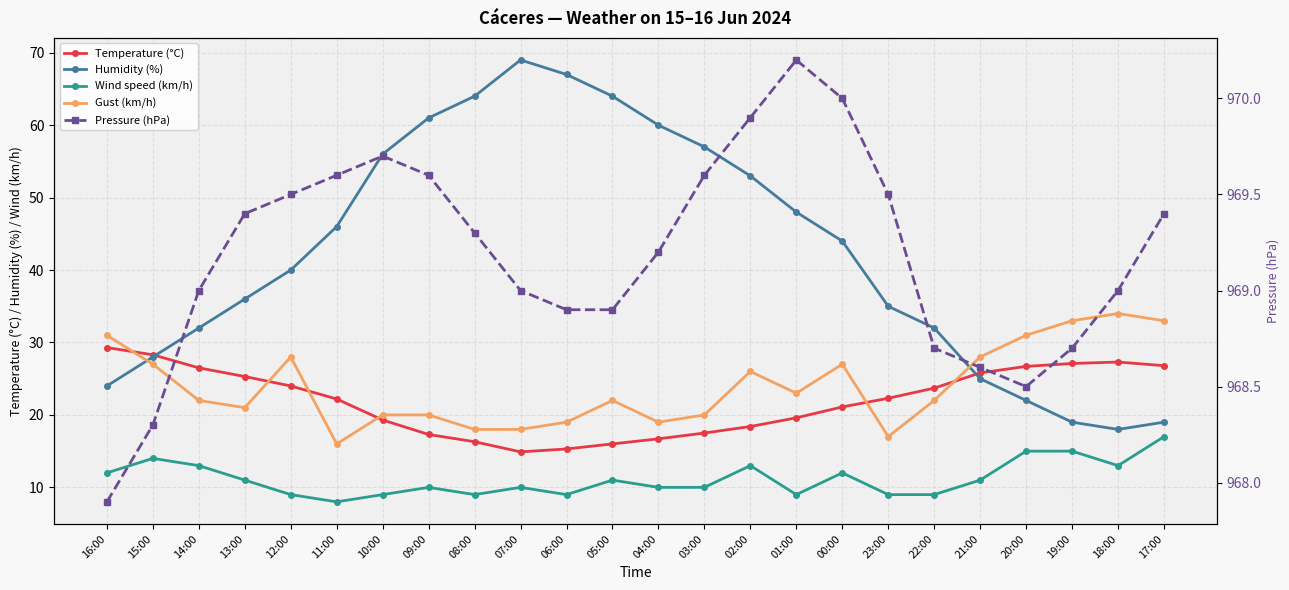

How many data points in Humidity (%) are above 44?

11